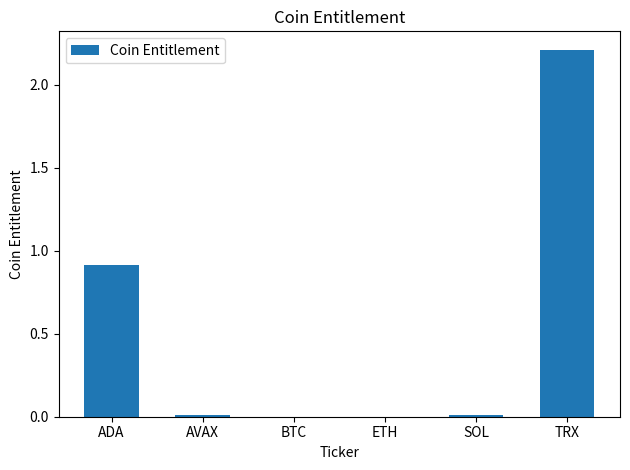

Which has a higher value, BTC or ADA?

ADA